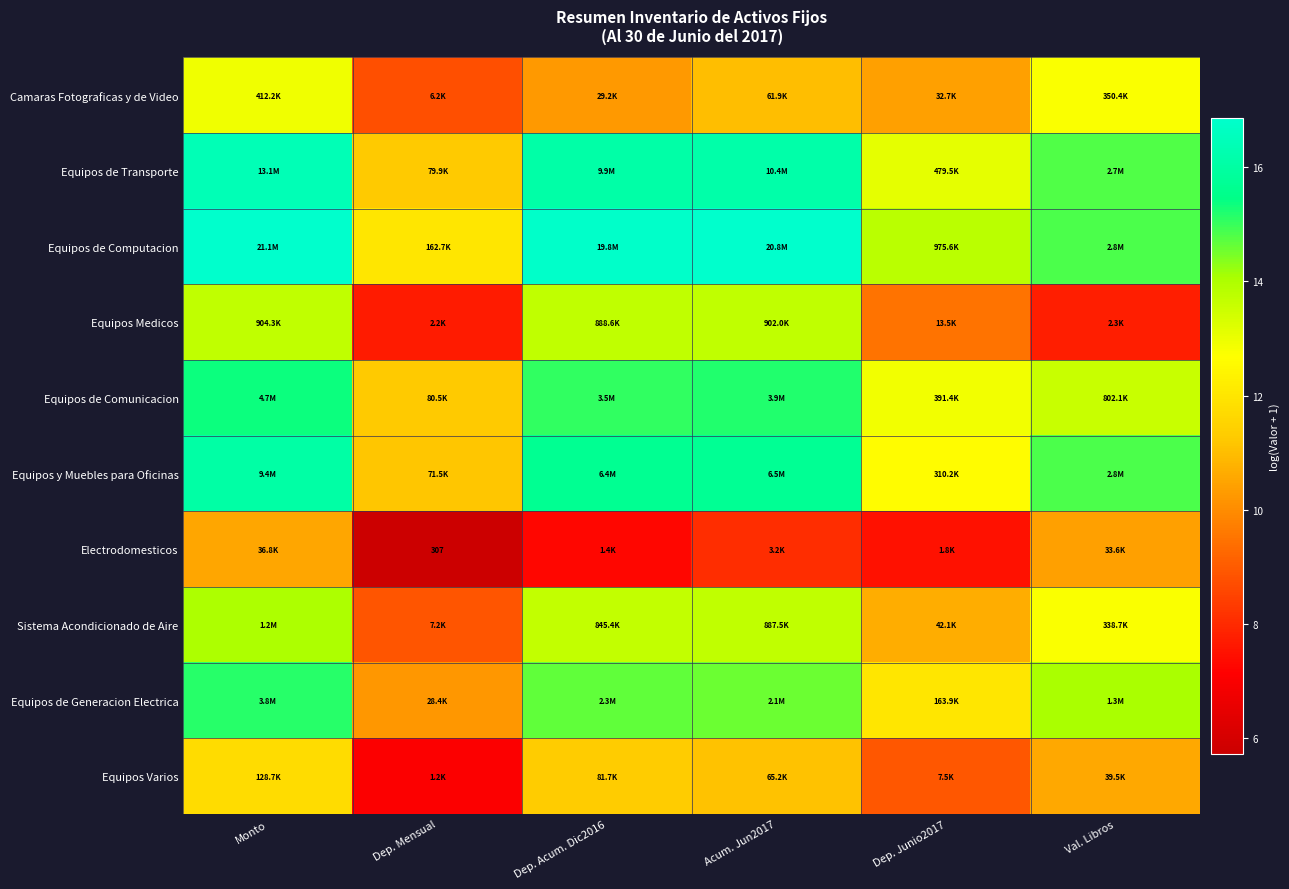

At Dep. Junio2017, list the series in order from largest to smallest.

Equipos de Computacion, Equipos de Transporte, Equipos de Comunicacion, Equipos y Muebles para Oficinas, Equipos de Generacion Electrica, Sistema Acondicionado de Aire, Camaras Fotograficas y de Video, Equipos Medicos, Equipos Varios, Electrodomesticos